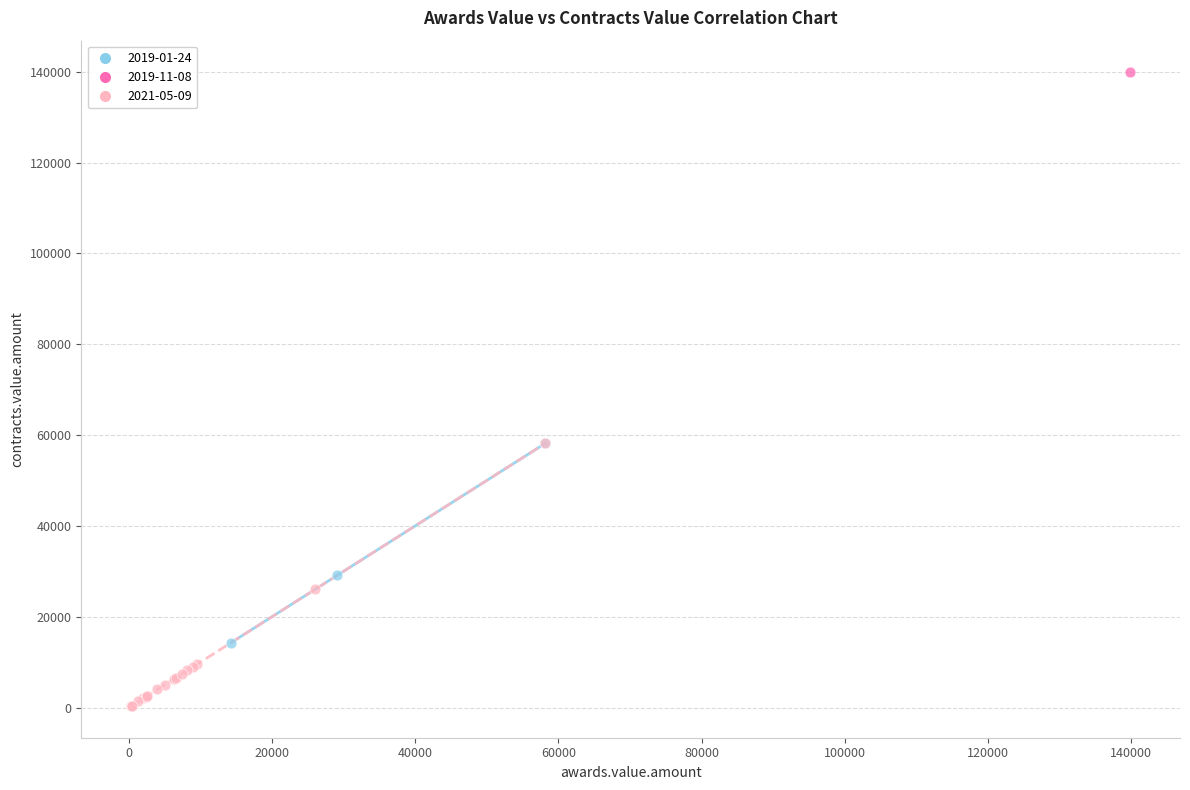

Which series contains the highest Y value?

2019-11-08